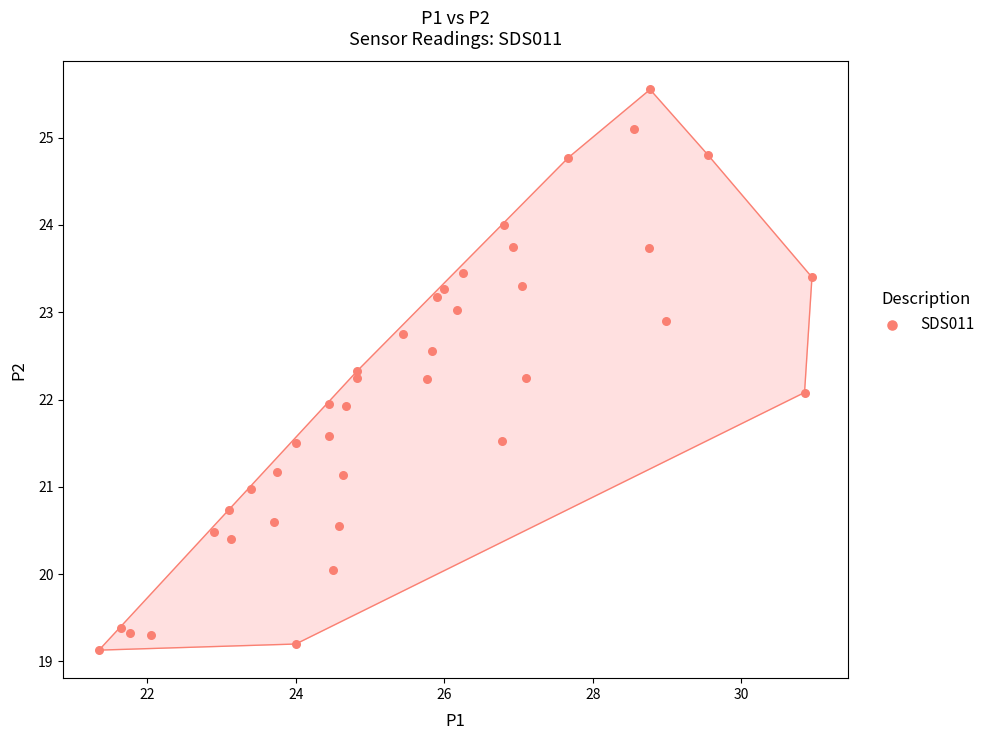

What is the range of Y values (max minus min)?

6.4